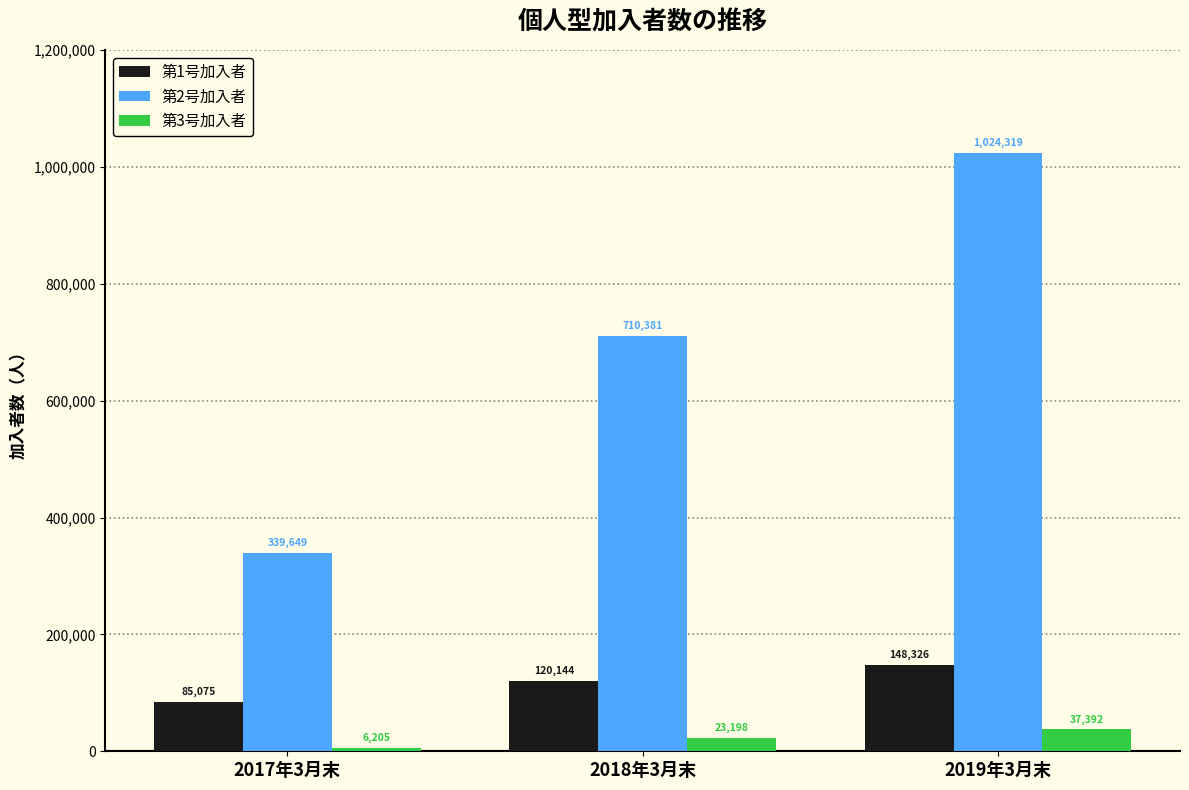

What are all the series names shown in the legend?

第1号加入者, 第2号加入者, 第3号加入者